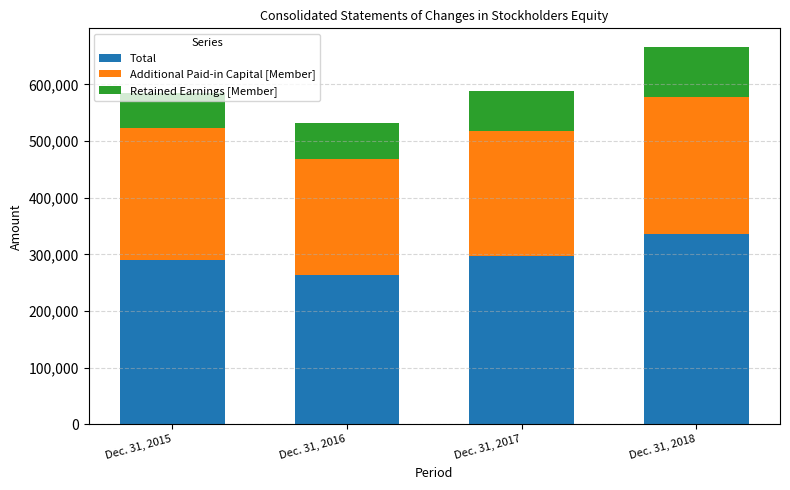

The value of Total at Dec. 31, 2018 is 335397. True or false?

True